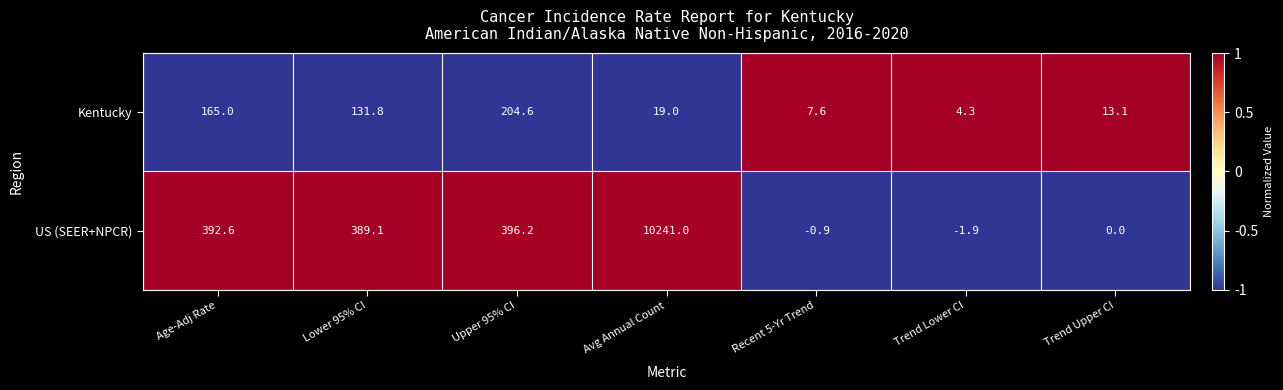

What is the sum of all Kentucky values?

545.4